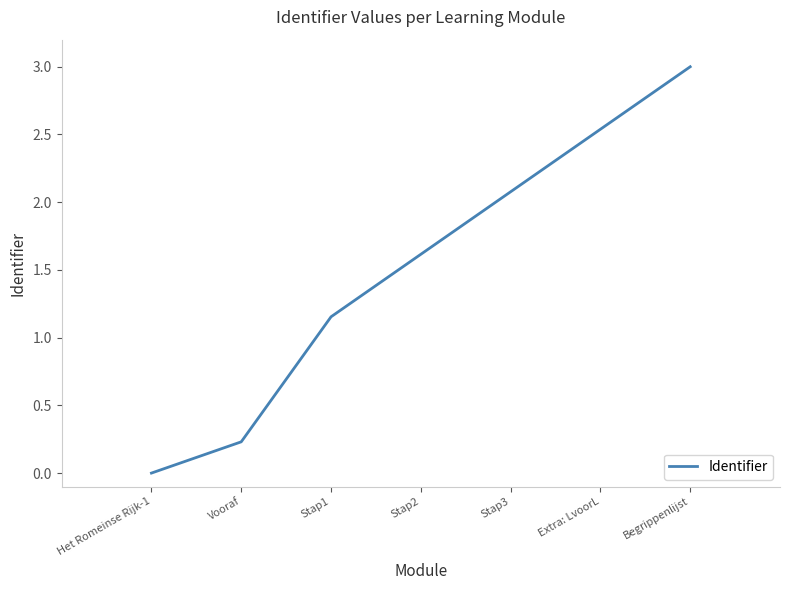

What position from the right is Vooraf?

6